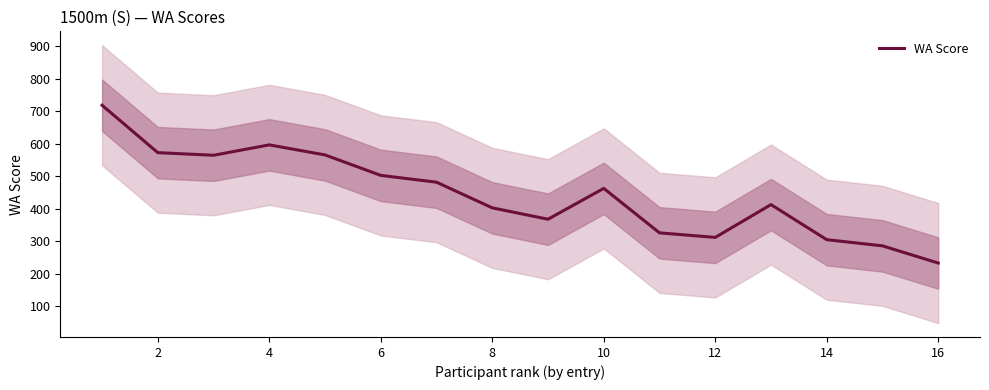

What is the lowest value of the WA Score series?

233